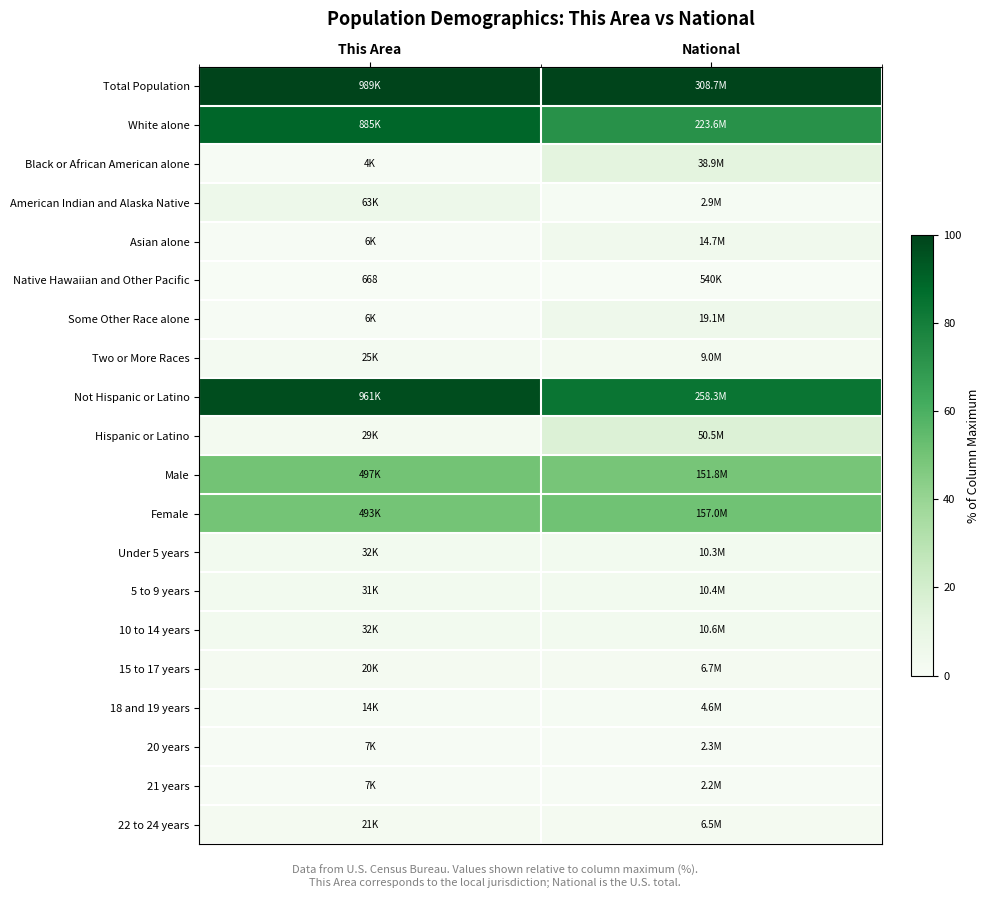

At which label does Hispanic or Latino first exceed 16?

National